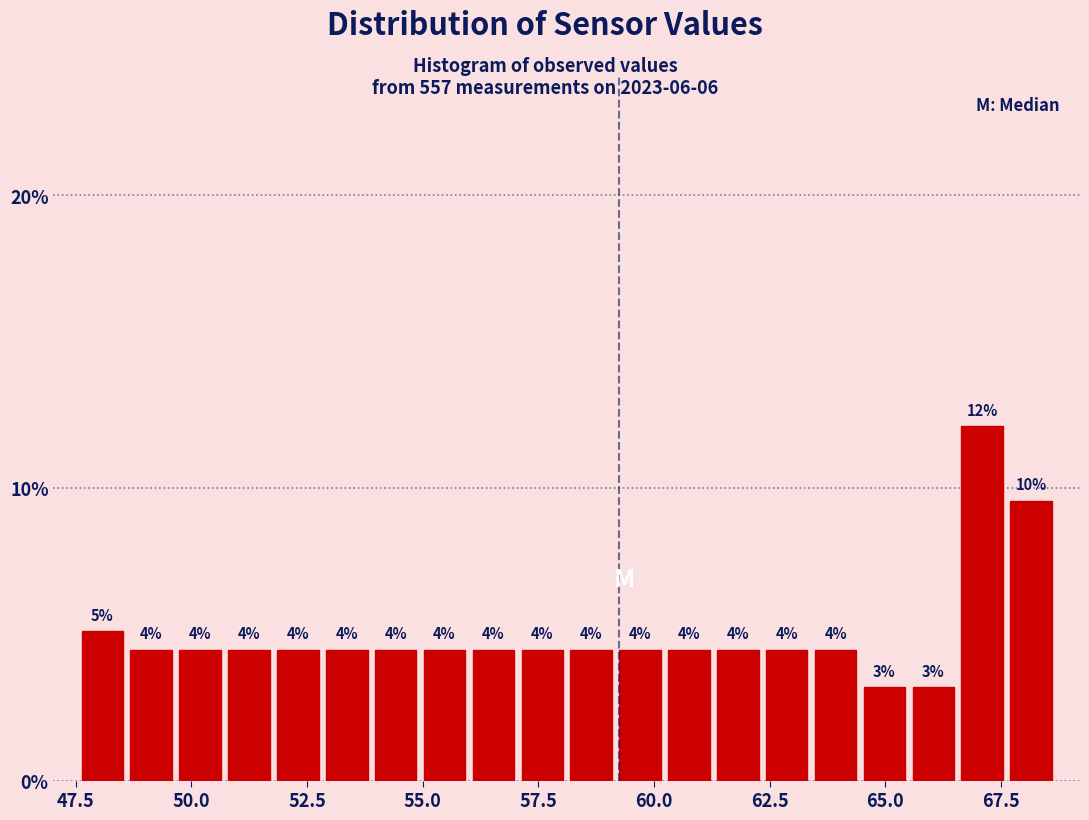

Around what value on the x-axis is the tallest bar? Give the approximate position of its centre, as read against the axis.

67.0